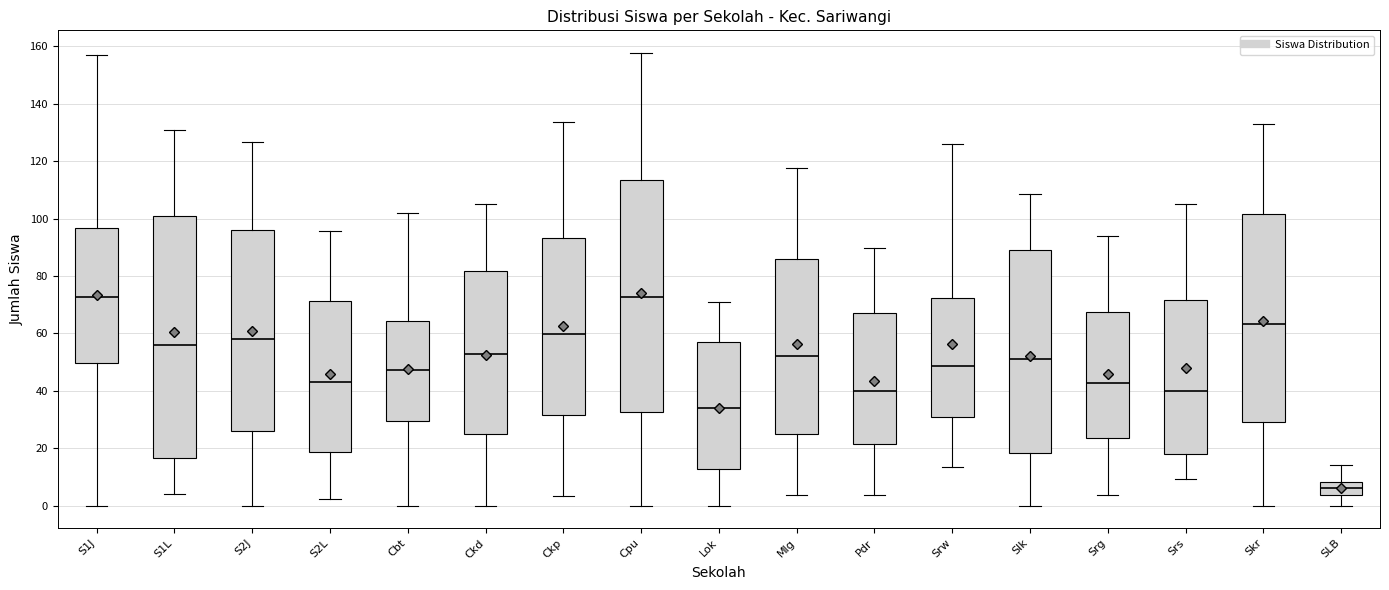

Reading left to right, transcribe this box plot: for each box, give where its median line is, the range the box spans, and where its two whiskers end, as read against the y-axis. The values are not printed on the chart, so give them approximately, as read against the axis.

S1J: median 72, box 50 to 96, whiskers 0 to 158
S1L: median 56, box 16 to 100, whiskers 4 to 130
S2J: median 58, box 26 to 96, whiskers 0 to 126
S2L: median 44, box 18 to 72, whiskers 2 to 96
Cbt: median 48, box 30 to 64, whiskers 0 to 102
Ckd: median 52, box 24 to 82, whiskers 0 to 106
Ckp: median 60, box 32 to 94, whiskers 4 to 134
Cpu: median 72, box 32 to 114, whiskers 0 to 158
Lok: median 34, box 12 to 56, whiskers 0 to 70
Mlg: median 52, box 24 to 86, whiskers 4 to 118
Pdr: median 40, box 22 to 68, whiskers 4 to 90
Srw: median 48, box 30 to 72, whiskers 14 to 126
Slk: median 50, box 18 to 88, whiskers 0 to 108
Srg: median 42, box 24 to 68, whiskers 4 to 94
Srs: median 40, box 18 to 72, whiskers 10 to 106
Skr: median 64, box 30 to 102, whiskers 0 to 132
SLB: median 6, box 4 to 8, whiskers 0 to 14